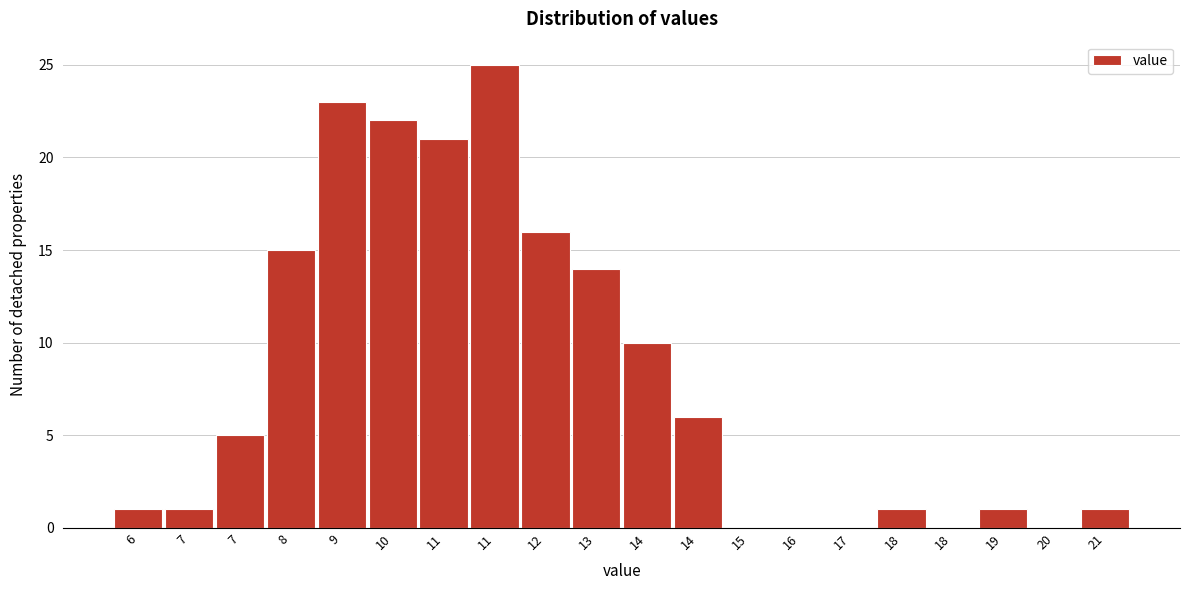

How many data points does each series have?

20